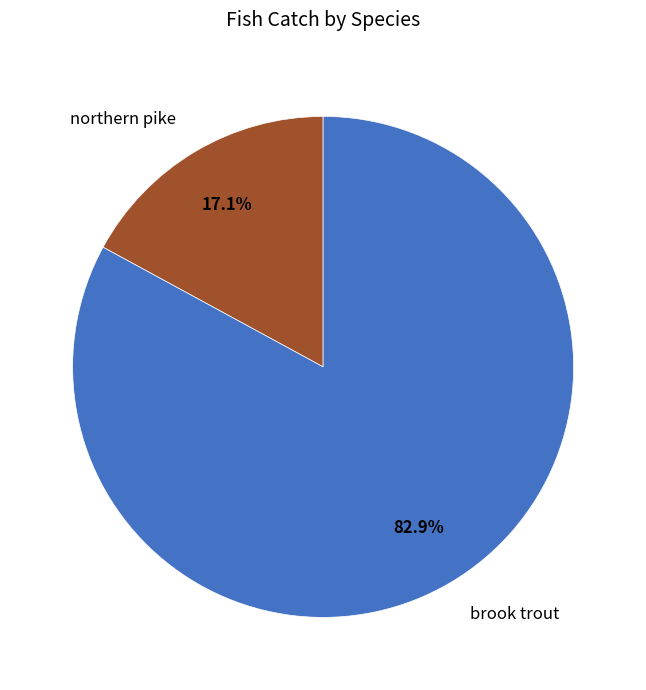

Does brook trout represent more than half of the total?

Yes